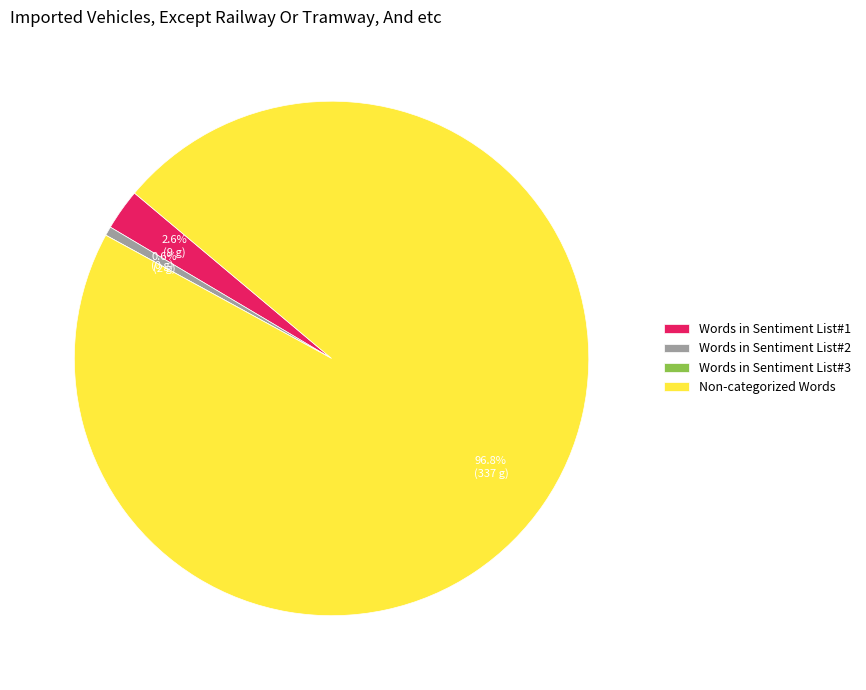

Which has a higher value, Non-categorized Words or Words in Sentiment List#2?

Non-categorized Words